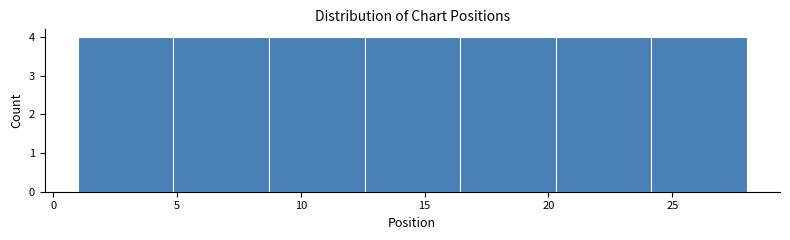

Reading left to right, transcribe this chart: for each bar, give the range it covers on the x-axis and its height. Neither the bar edges nor the heights are printed on the chart, so give them approximately, as read against the axes.

1.0 to 5.0: 4
5.0 to 8.5: 4
8.5 to 12.5: 4
12.5 to 16.5: 4
16.5 to 20.5: 4
20.5 to 24.0: 4
24.0 to 28.0: 4